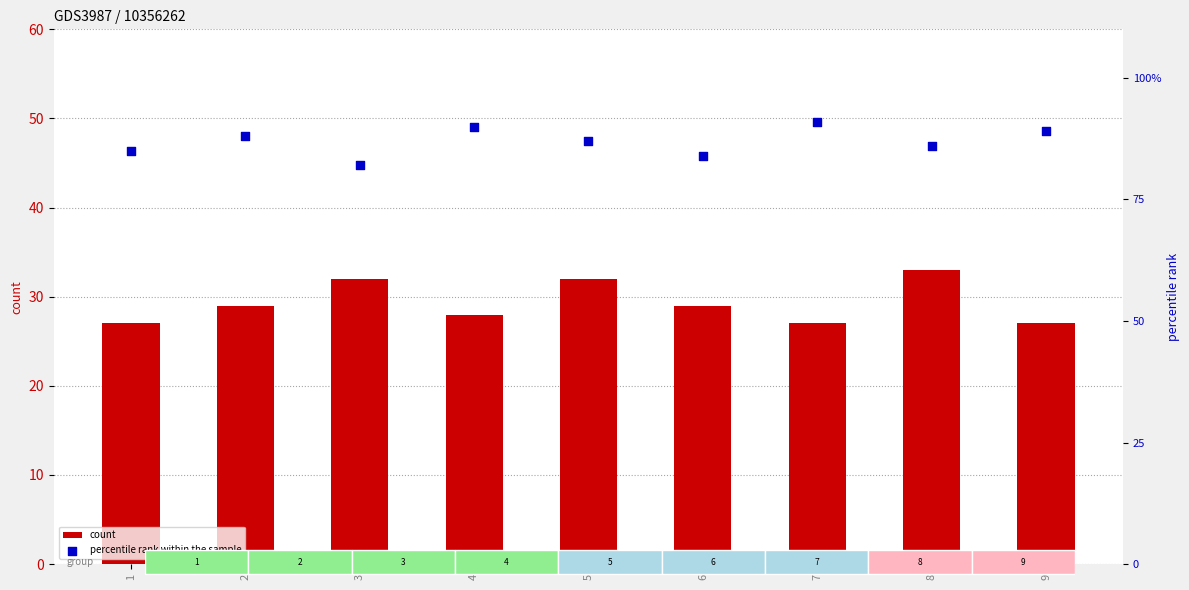

Which series reaches the minimum Y coordinate?

count